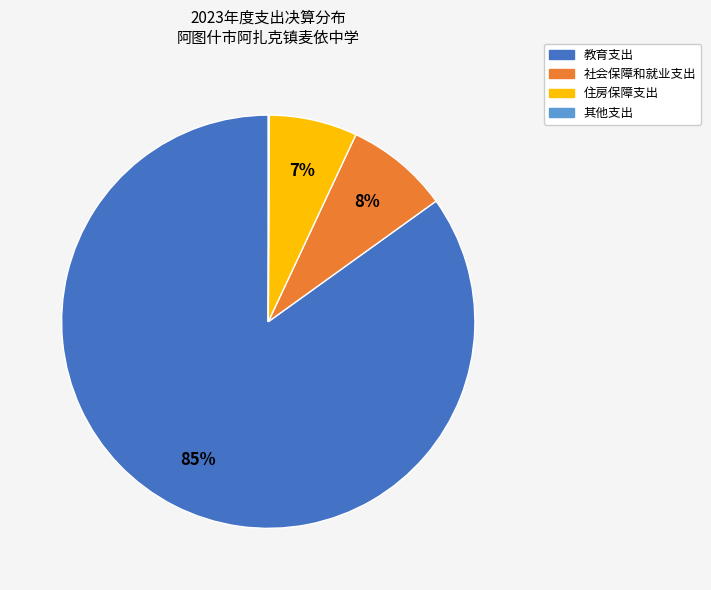

Is there any slice that represents more than half of the pie?

Yes